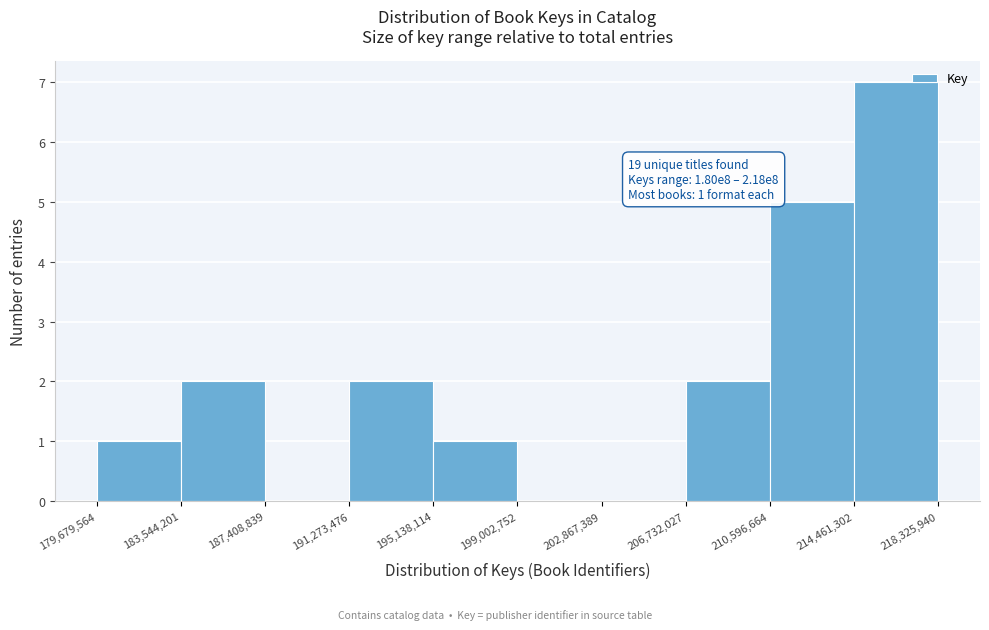

Over which range of the x-axis is the bar tallest?

214,461,302 to 218,325,940